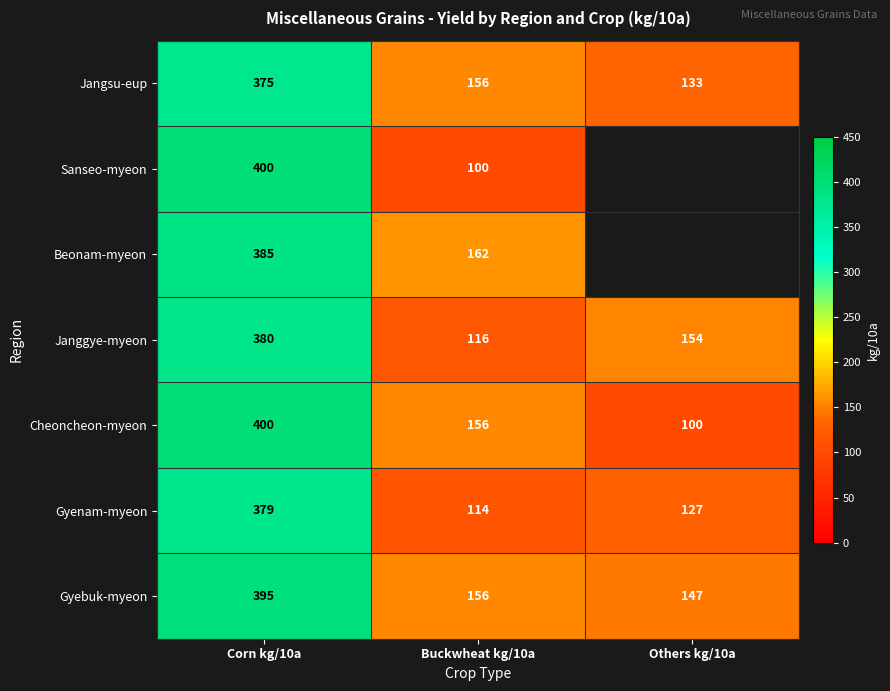

At which label does Janggye-myeon first exceed 154?

Corn kg/10a